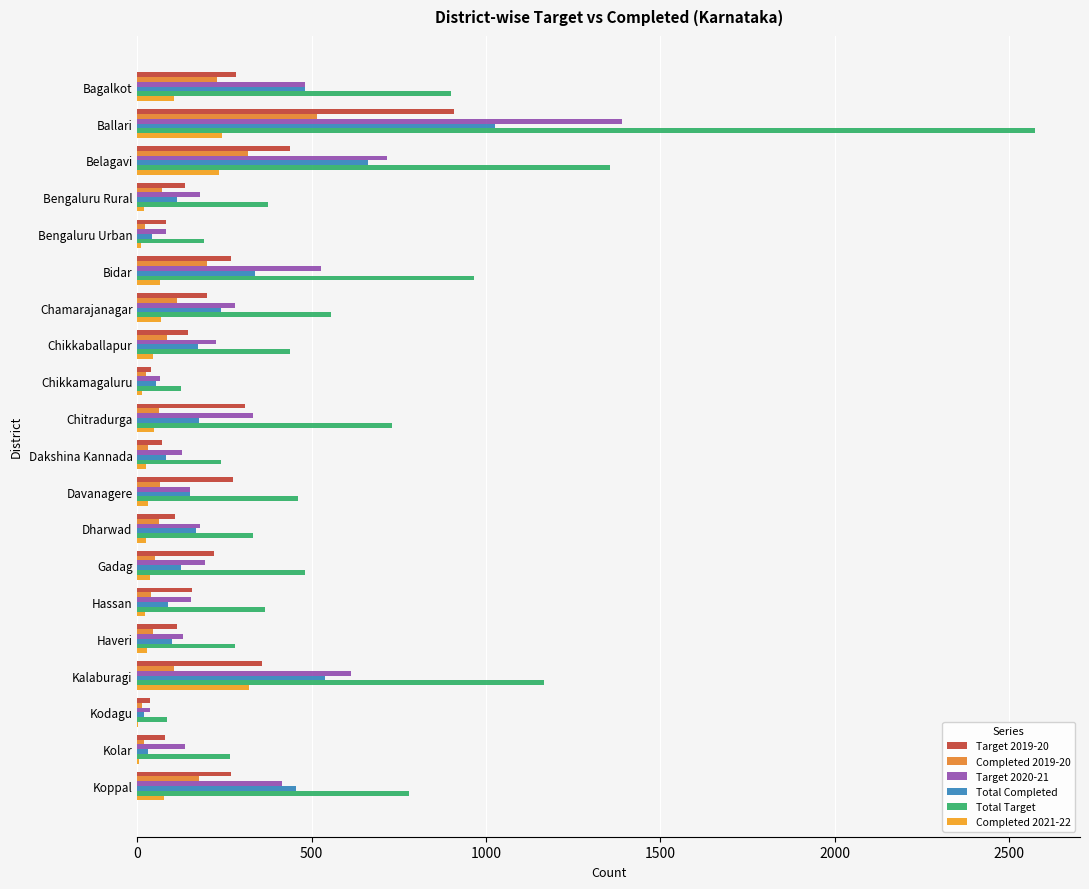

List the series in order of their peak value, lowest first.

Completed 2021-22, Completed 2019-20, Target 2019-20, Total Completed, Target 2020-21, Total Target